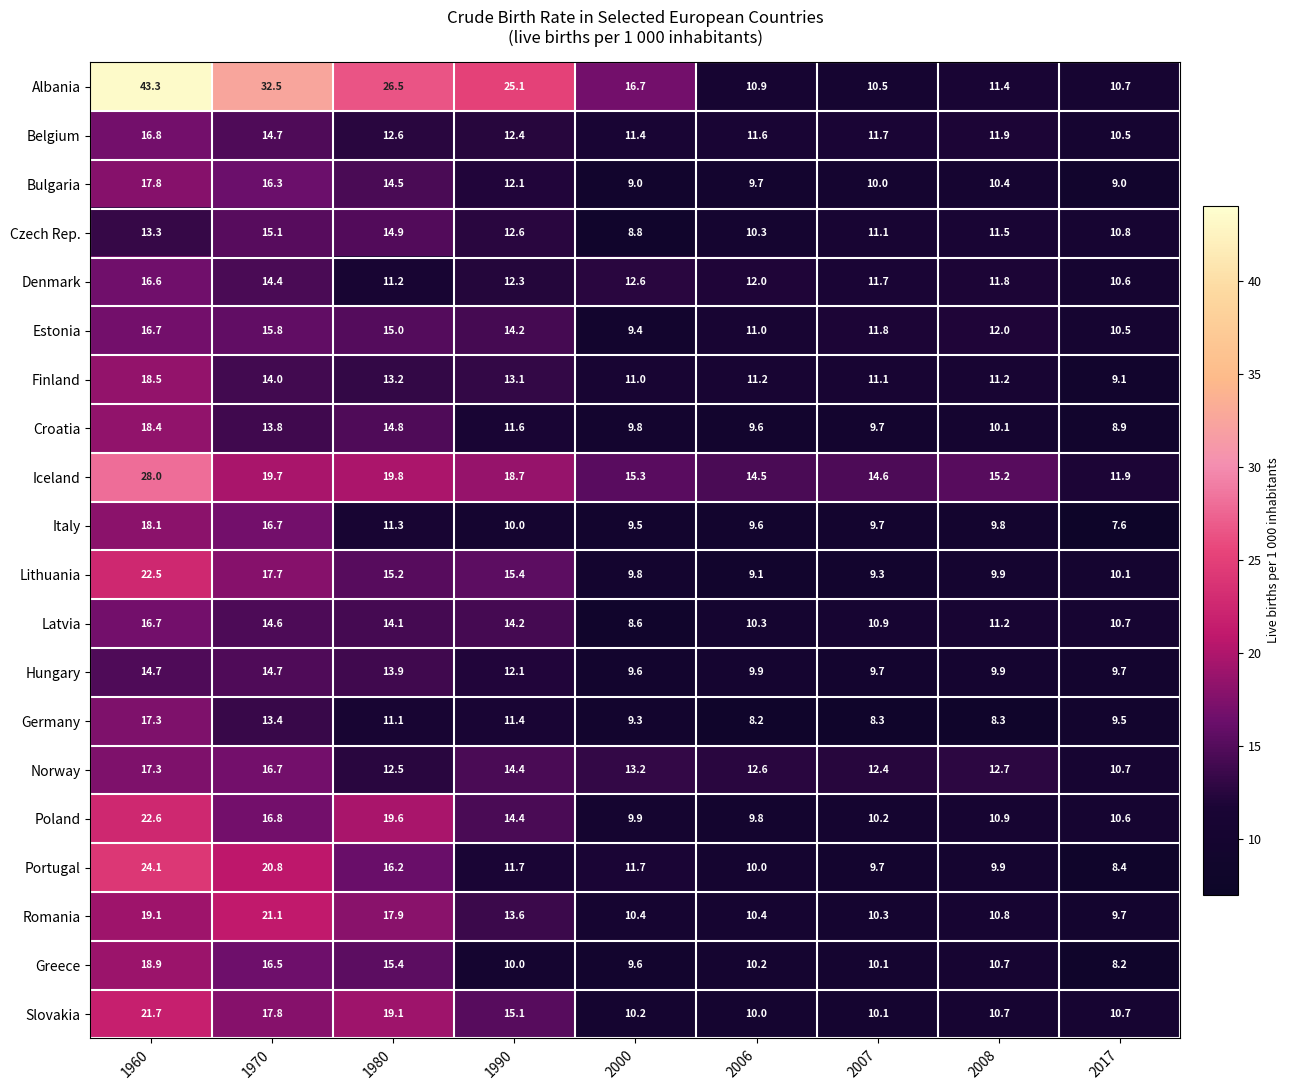

True or false: Albania has a value of 26.5 at 1980.

True